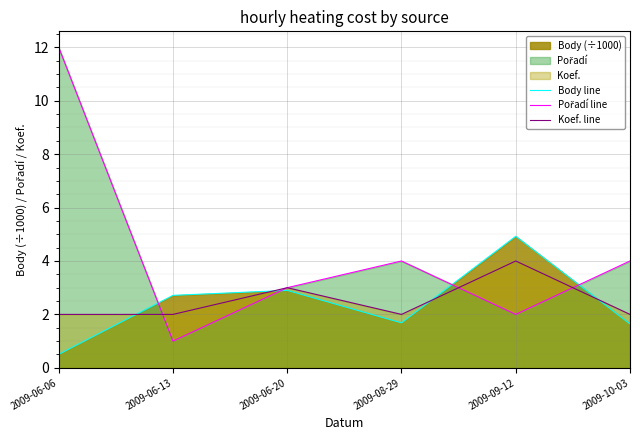

How many lines are shown in the chart?

3